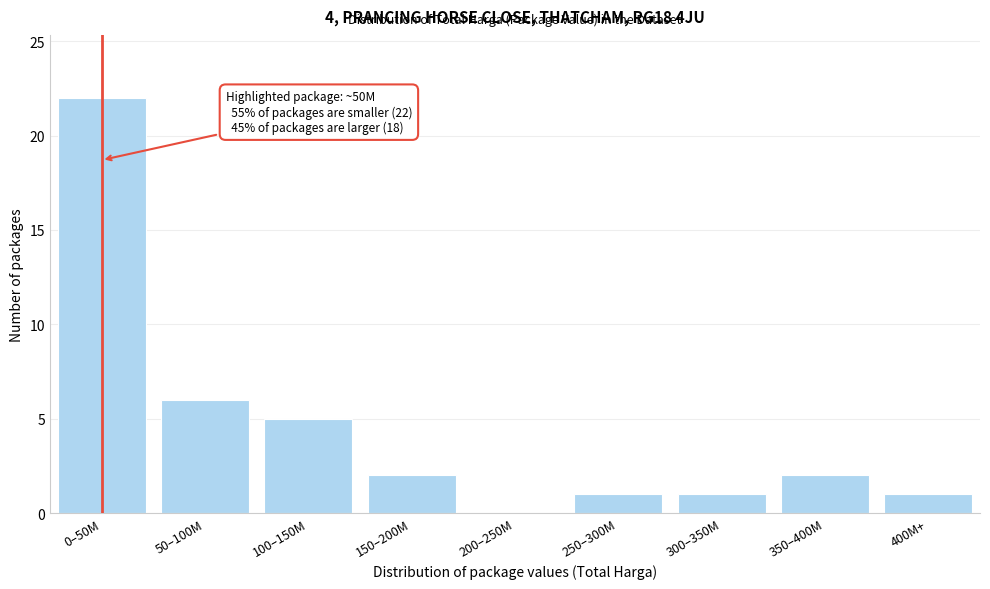

Reading left to right, extract all data points from this chart.

0–50M=22	50–100M=6	100–150M=5	150–200M=2	200–250M=0	250–300M=1	300–350M=1	350–400M=2	400M+=1